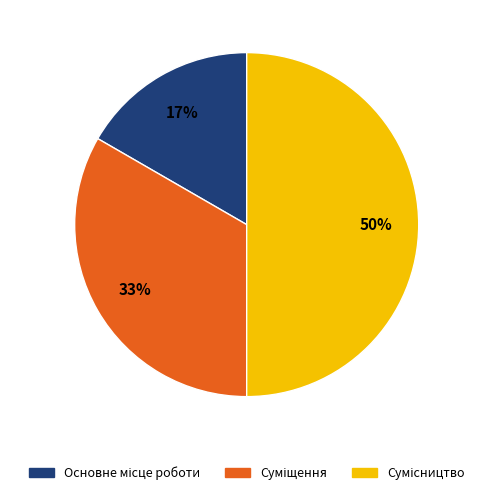

To the nearest percent, what is the difference between the largest and smallest slice percentages?

33%